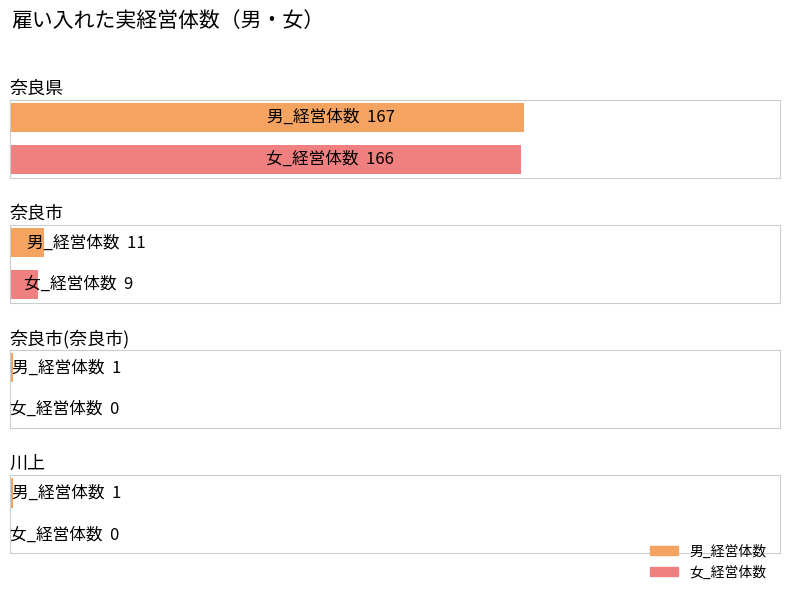

How many bars are there in each group?

2